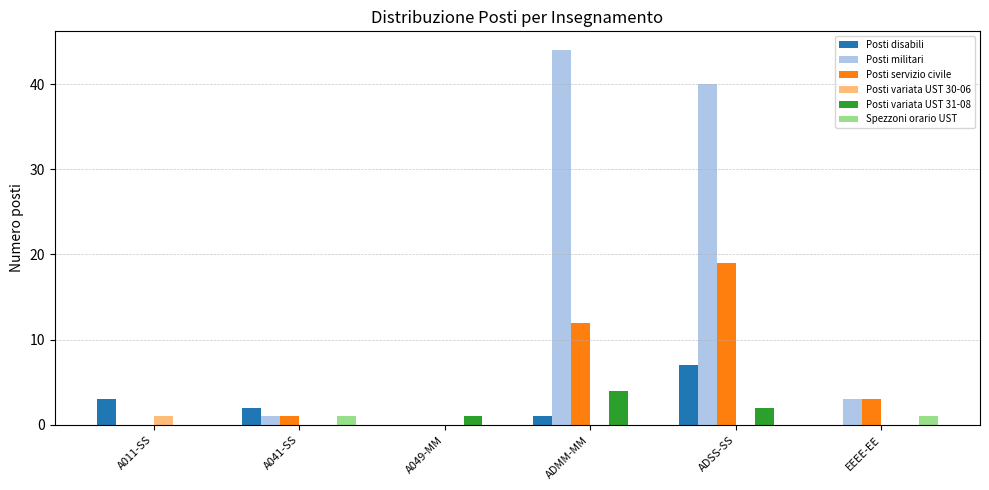

Does the chart contain stacked bars?

No